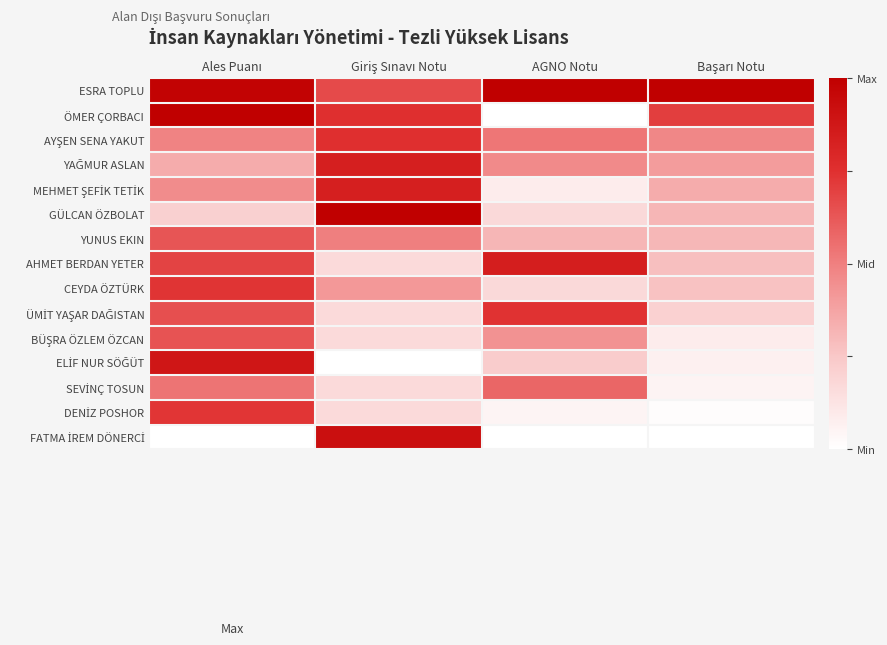

How many categories are shown in the chart?

4